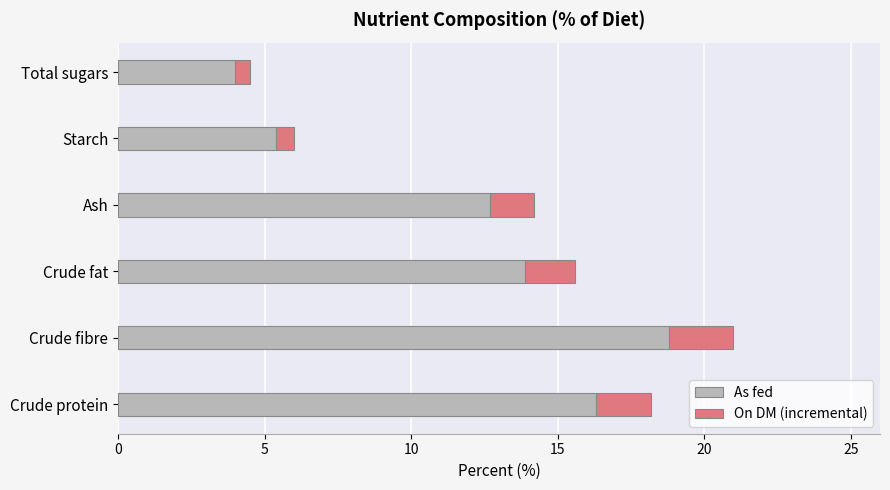

The As fed series shows 5.6 at Ash. True or false?

False